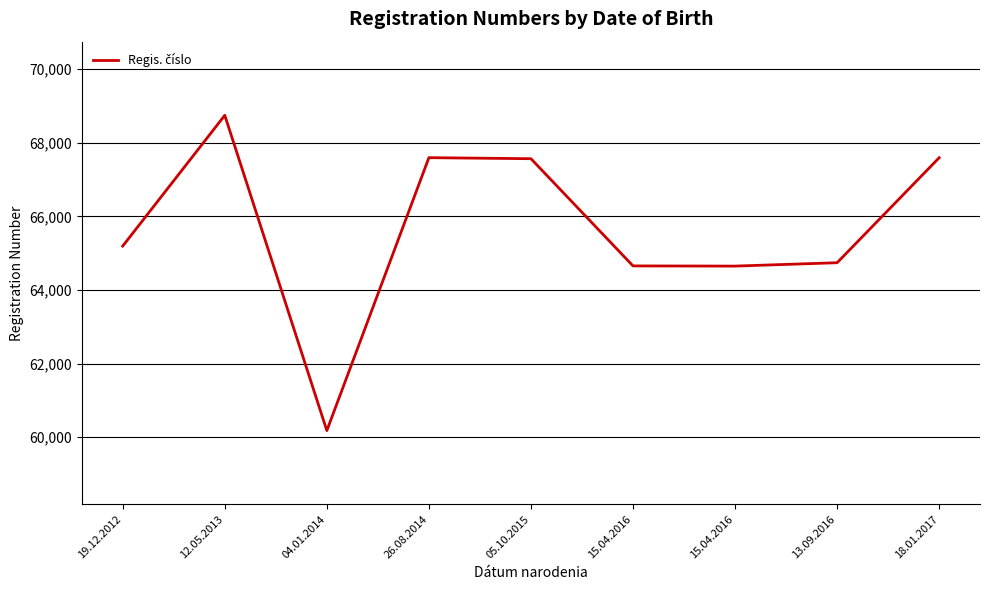

Where is the first local maximum?

12.05.2013